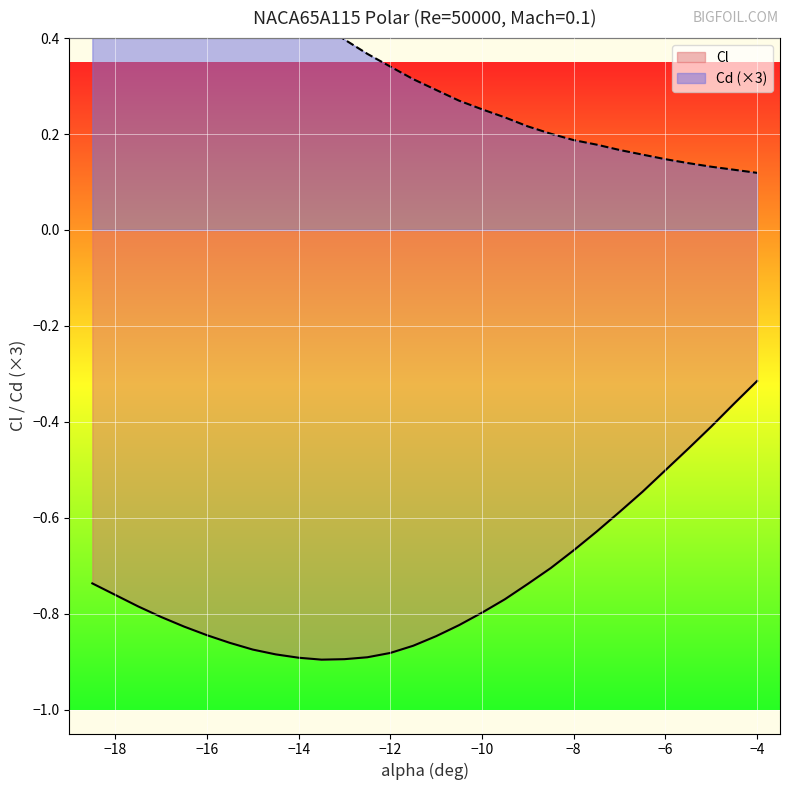

The Cl series shows -1.1 at −10. True or false?

False